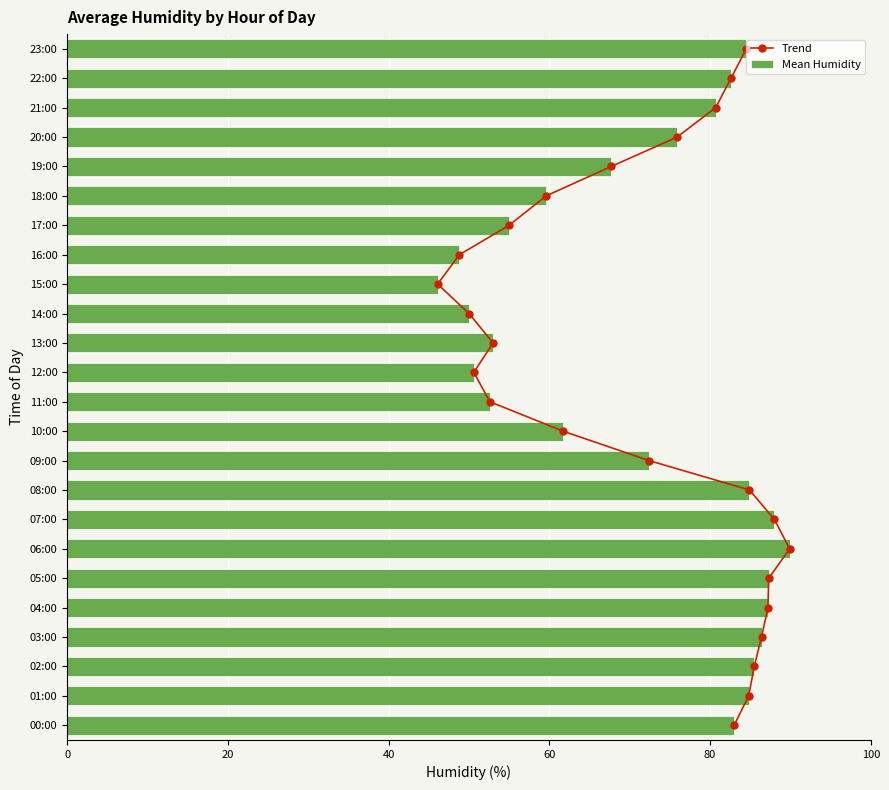

At which label does Mean Humidity reach its peak?

06:00